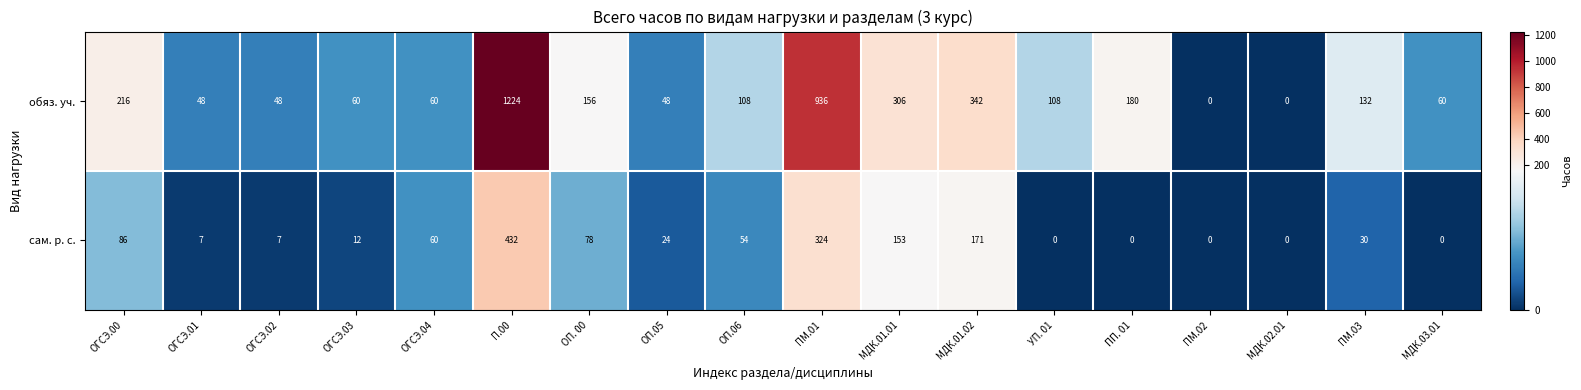

Which series changed the most between ОГСЭ.00 and ПП. 01?

сам. р. с.